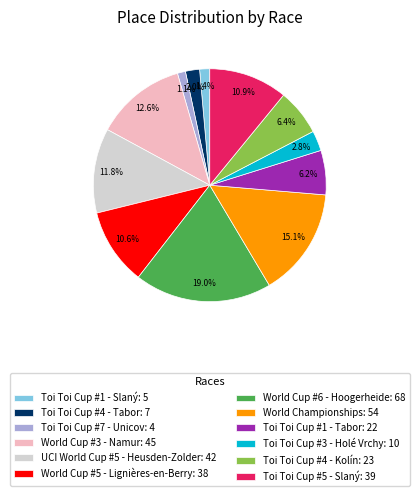

Which has a higher value, Toi Toi Cup #5 - Slaný or Toi Toi Cup #7 - Unicov?

Toi Toi Cup #5 - Slaný